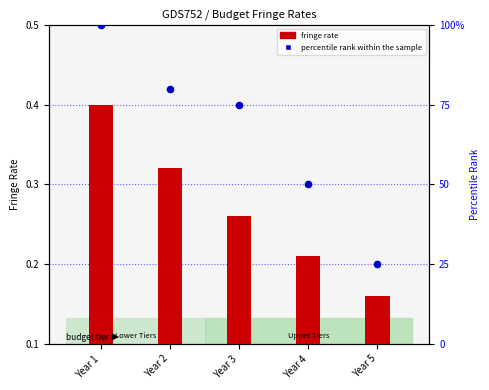

Which series has the largest total across all categories?

percentile rank within the sample